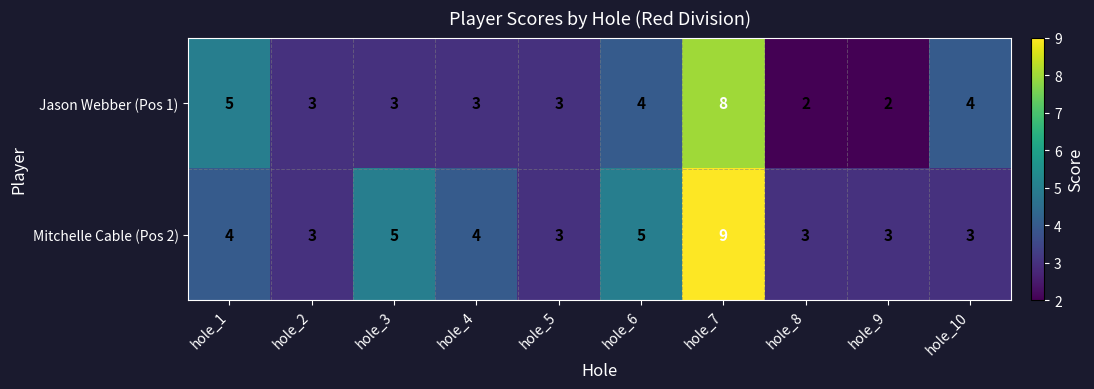

Which series changed the most between hole_2 and hole_4?

Mitchelle Cable (Pos 2)